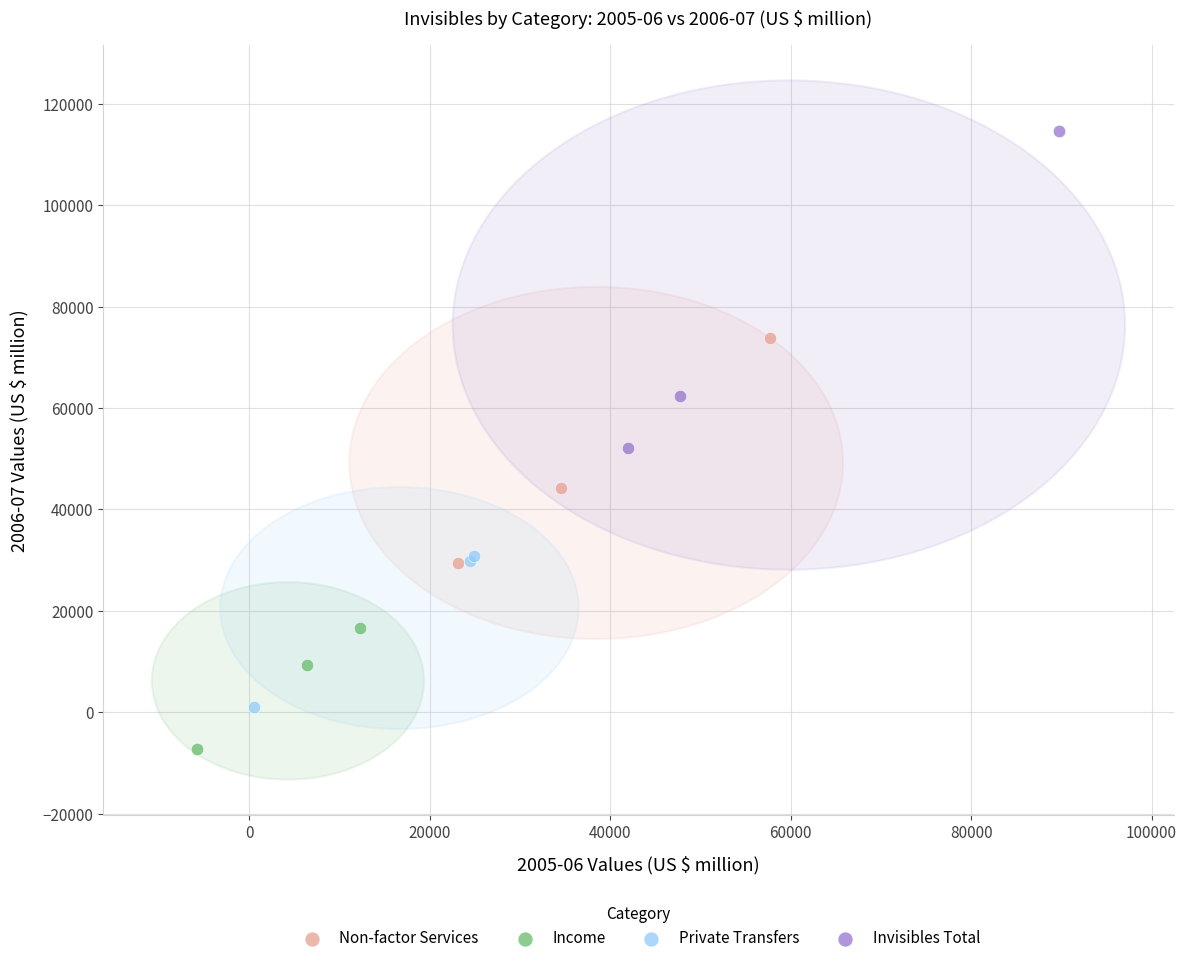

Which series has the largest Y range (max minus min)?

Invisibles Total